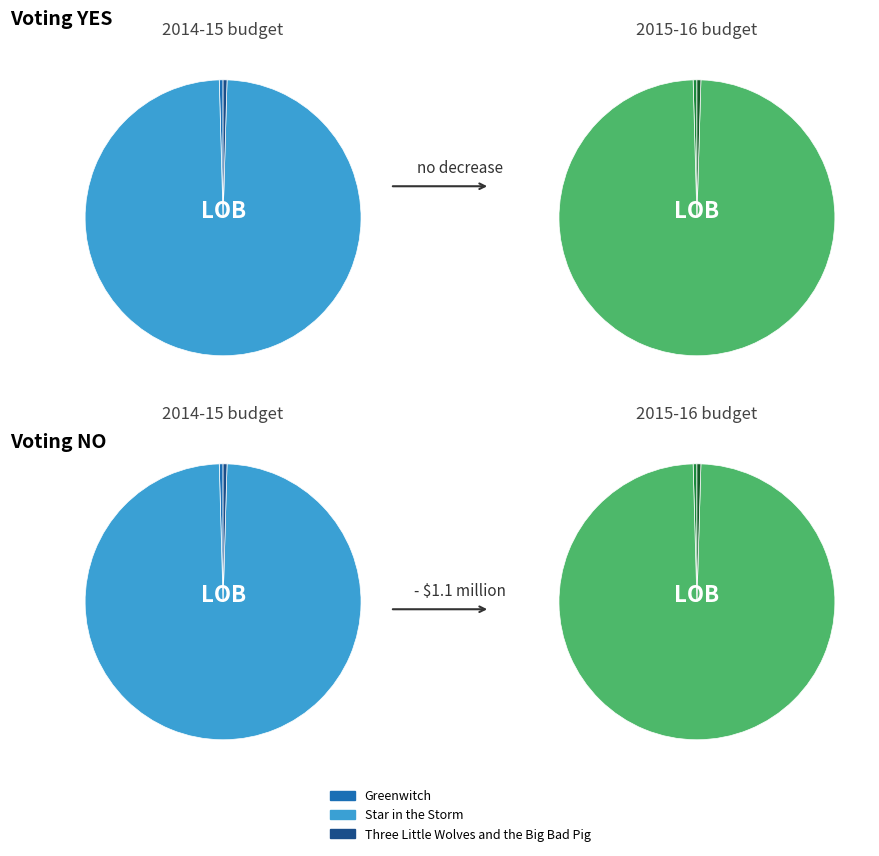

What portion of the pie excludes Three Little Wolves and the Big Bad Pig?

99.5%